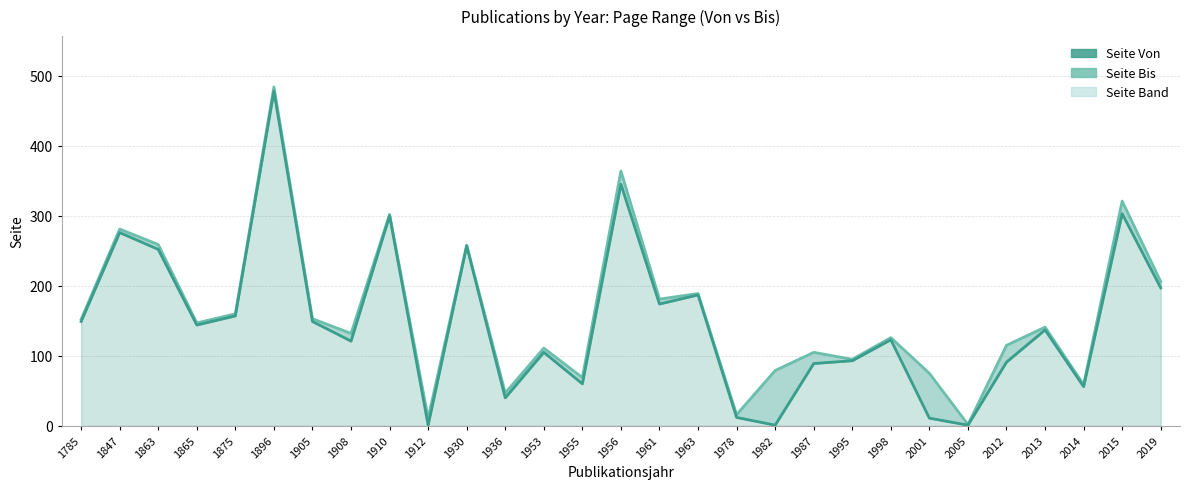

At how many categories does at least one series exceed 75?

22